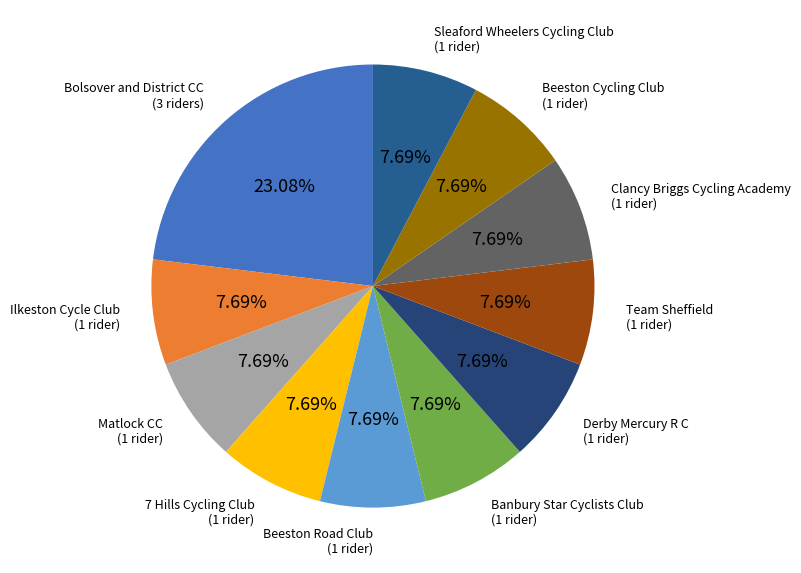

Count the number of slices in the pie.

11